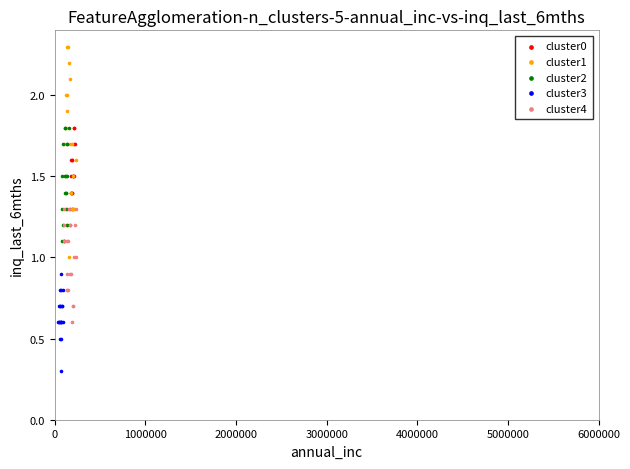

What are all the series names shown in the legend?

cluster0, cluster1, cluster2, cluster3, cluster4